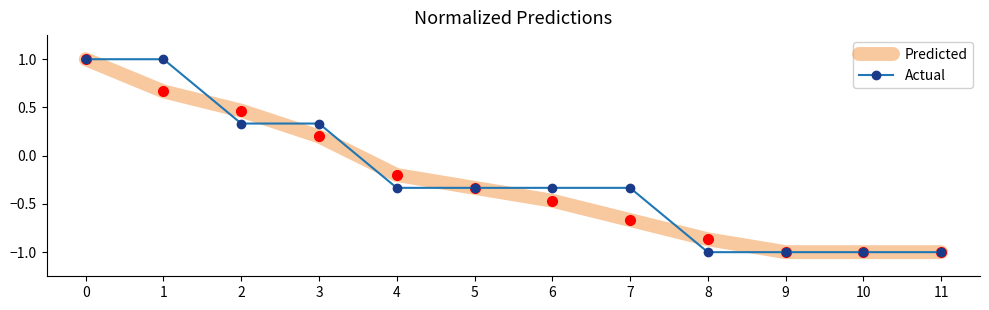

True or false: Predicted and Actual cross at least once.

True